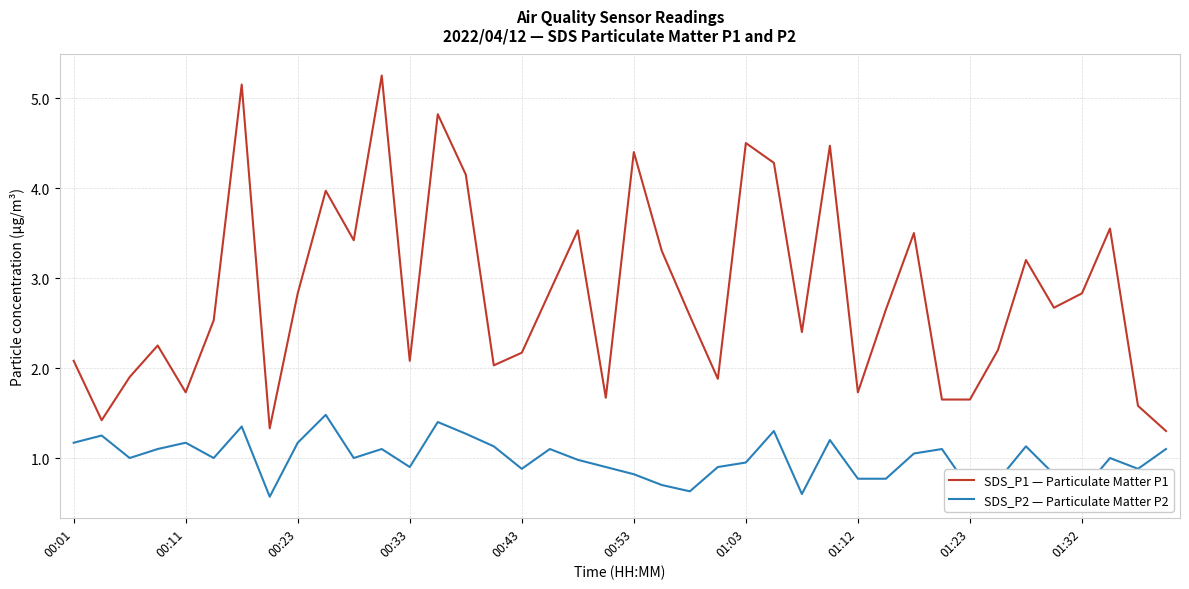

Which series has the largest total across all categories?

SDS_P1 — Particulate Matter P1